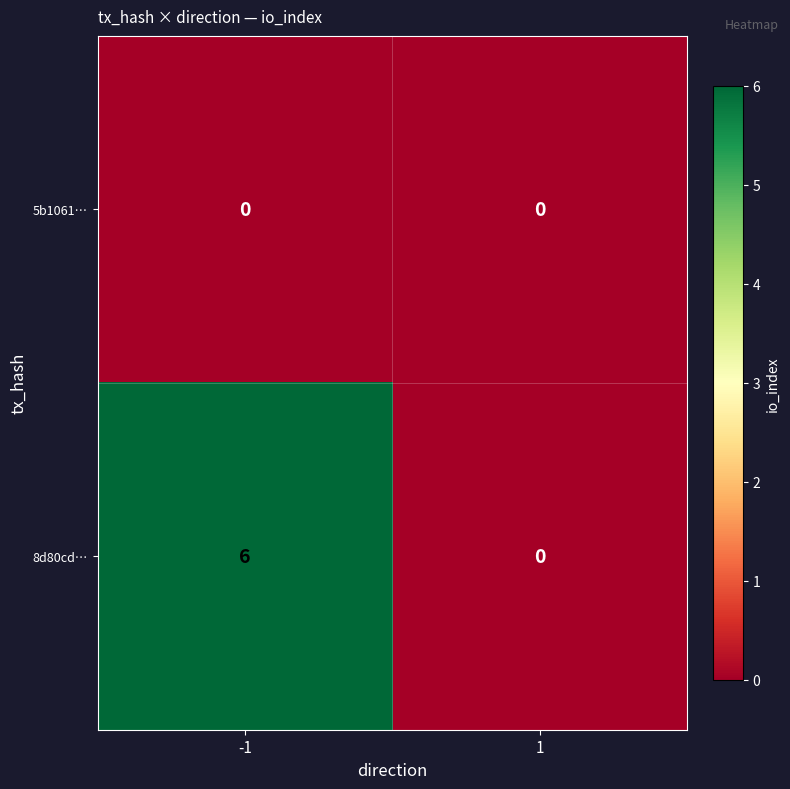

The 8d80cd… series shows 4 at 1. True or false?

False